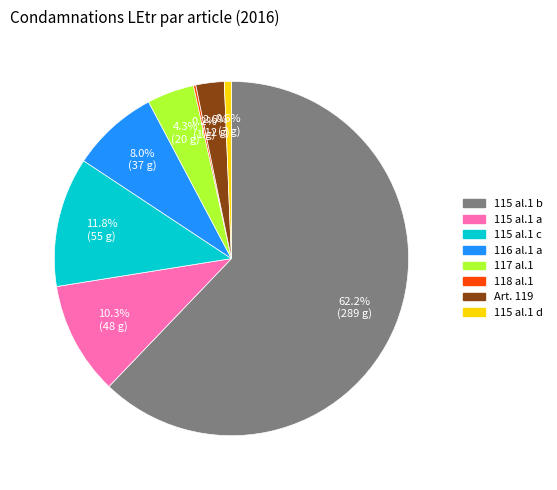

Does any single category account for the majority?

Yes